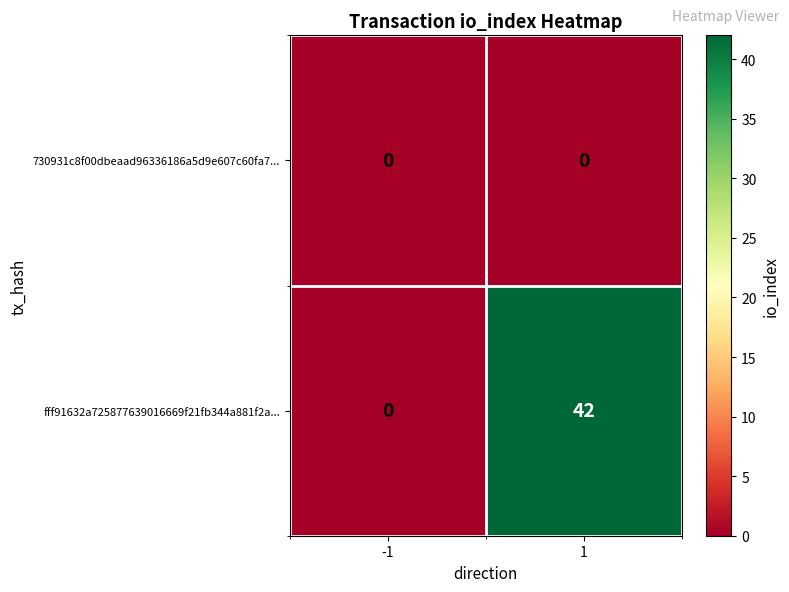

List the series in order of their overall mean, lowest first.

730931c8f00dbeaad96336186a5d9e607c60fa7..., fff91632a725877639016669f21fb344a881f2a...